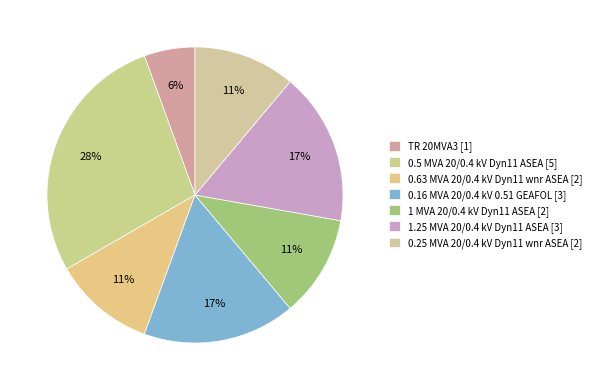

Is it true that 1.25 MVA 20/0.4 kV Dyn11 ASEA is 10% of the pie?

False